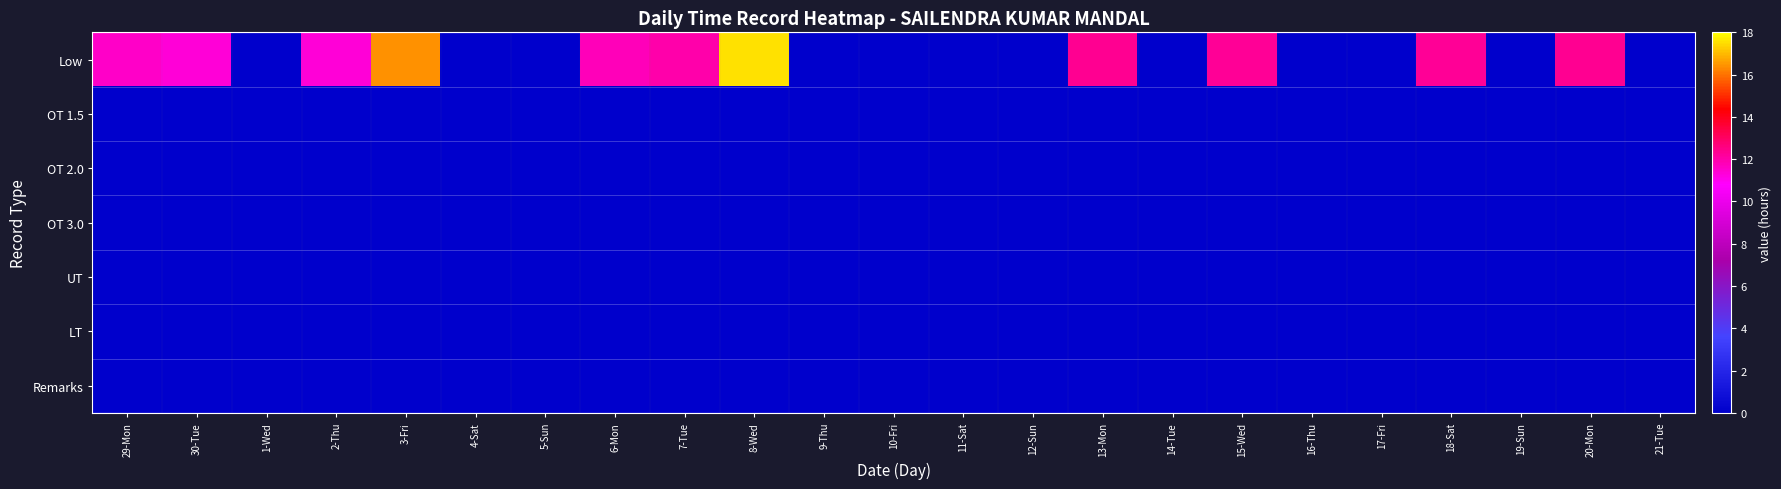

What is the spread (max minus min) of values at 30-Tue?

11.3